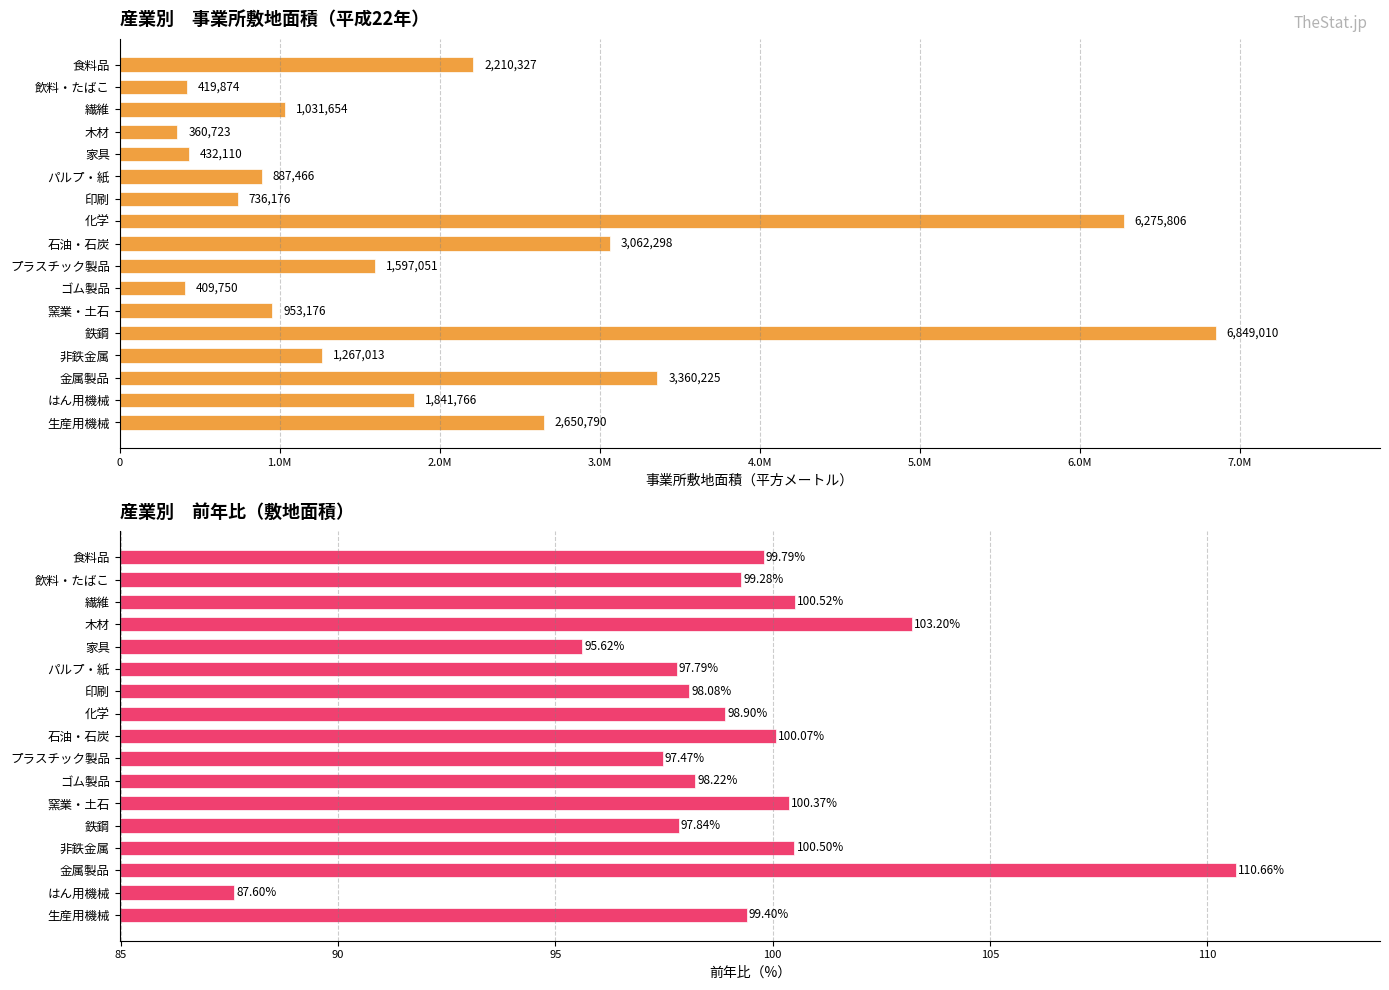

How many groups of bars are there?

17